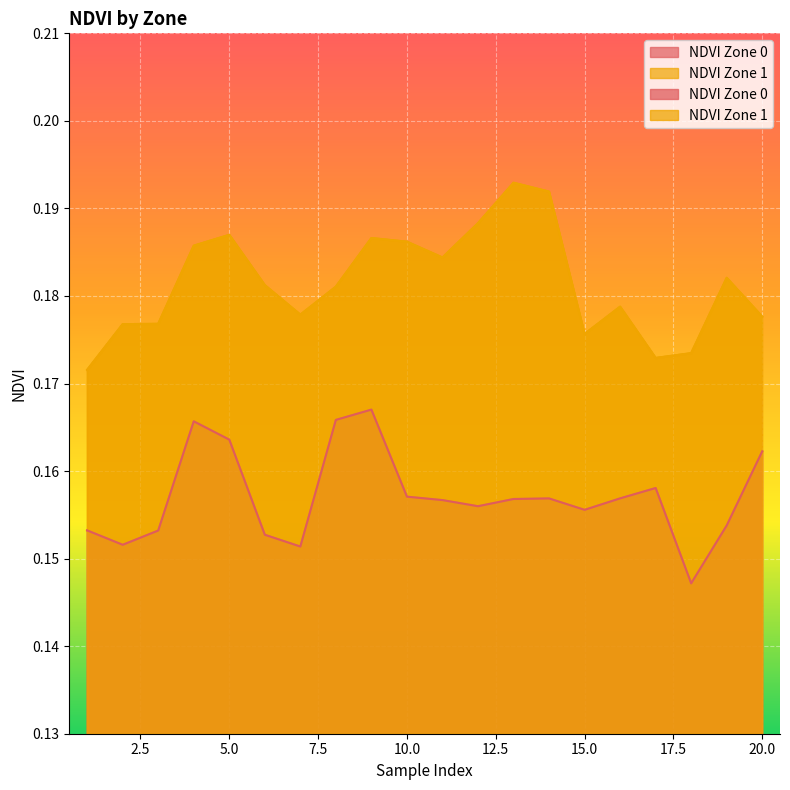

How many series are shown in this chart?

2